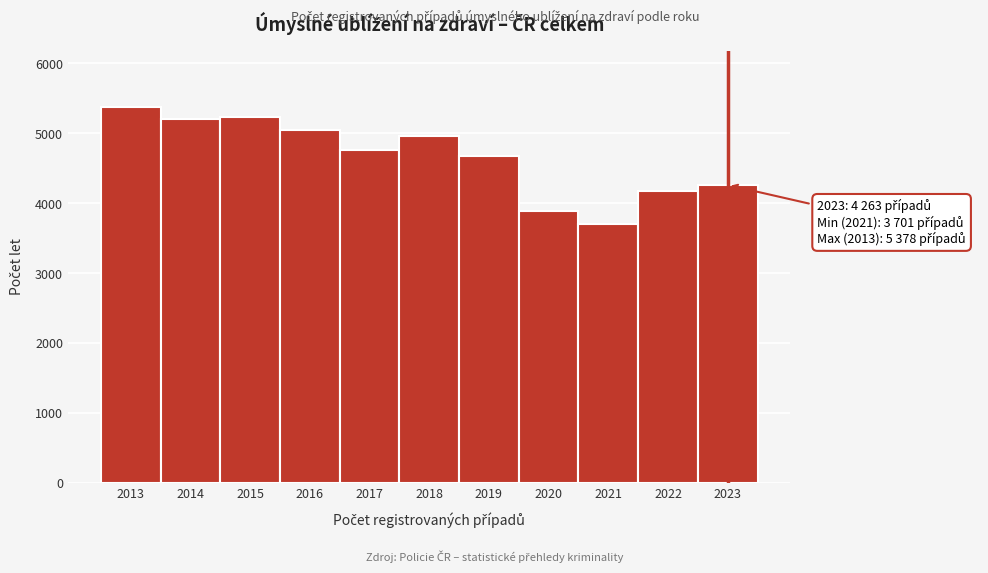

Reading right to left, extract all data points from this chart.

2023=4263	2022=4171	2021=3701	2020=3892	2019=4684	2018=4967	2017=4767	2016=5050	2015=5229	2014=5199	2013=5378